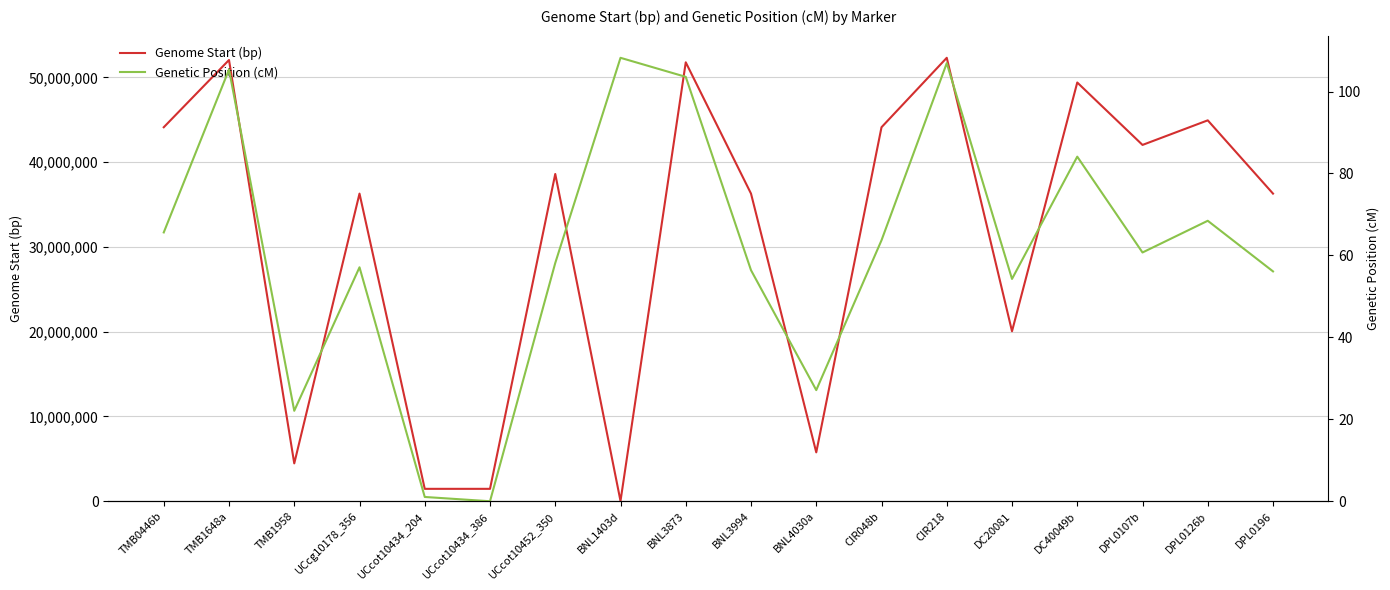

True or false: Genetic Position (cM) has more than 1 interior local peaks.

True